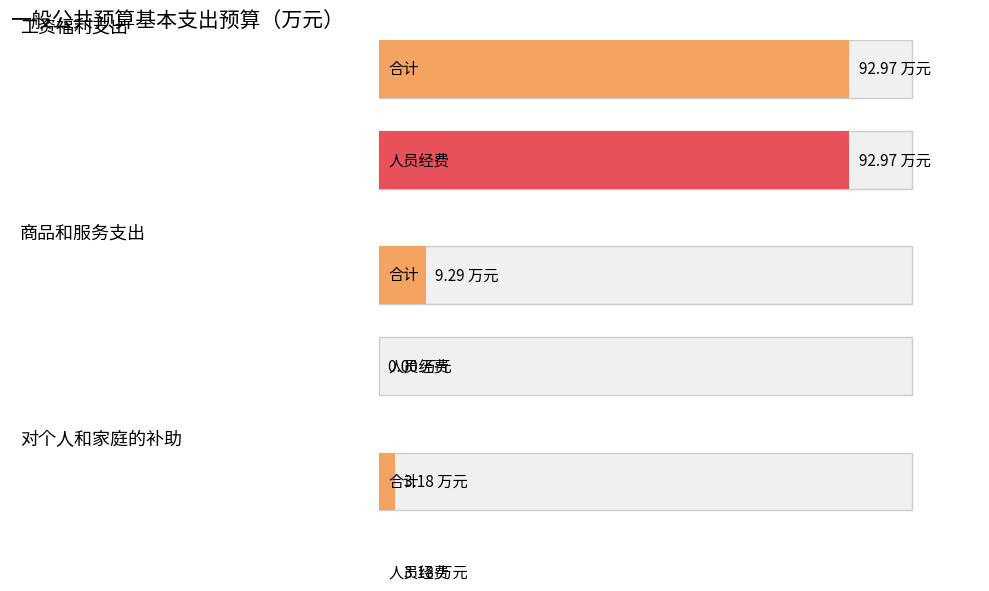

Is the value of 合计 at 商品和服务支出 greater than the value of 公用经费 at 对个人和家庭的补助?

Yes